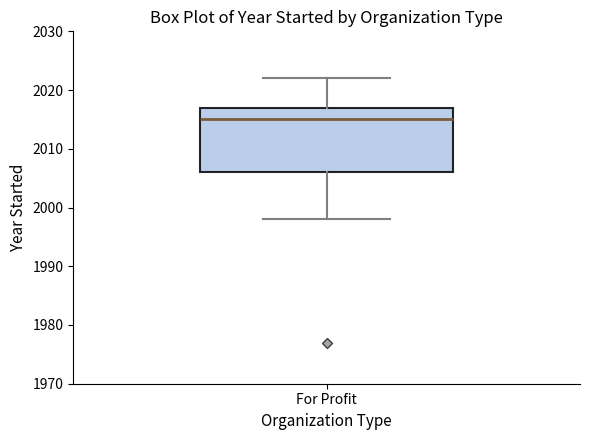

Read this box plot against the y-axis: the position of the median line, the range covered by the box, and the ends of both whiskers. The values are not printed on the chart, so give them approximately, as read against the axis.

median 2015, box 2006 to 2017, whiskers 1998 to 2022